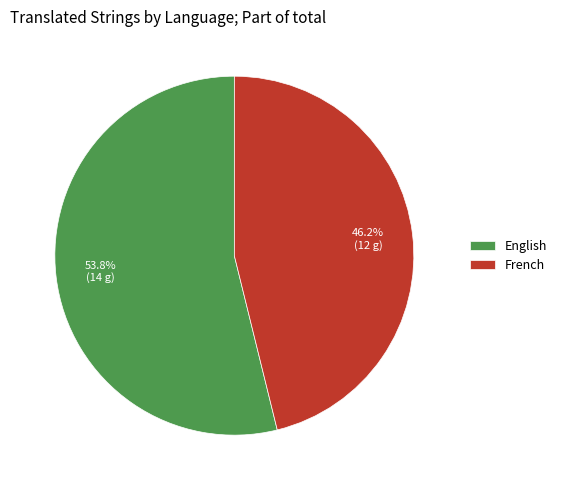

To the nearest percent, what is the average slice percentage?

50%